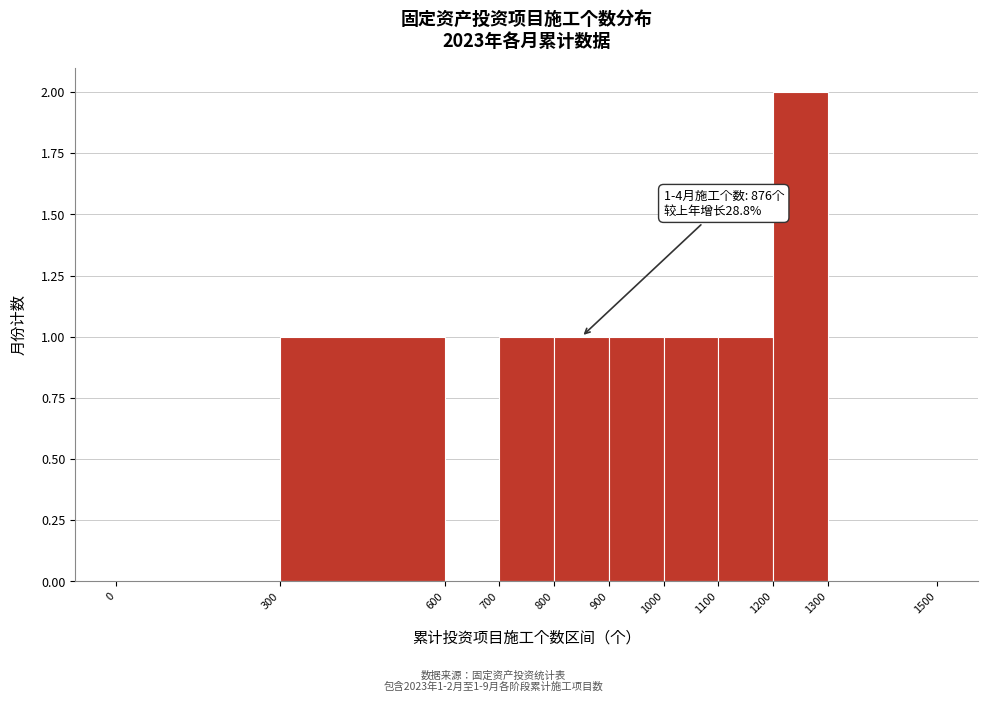

Which range on the x-axis has the tallest bar?

1200 to 1300